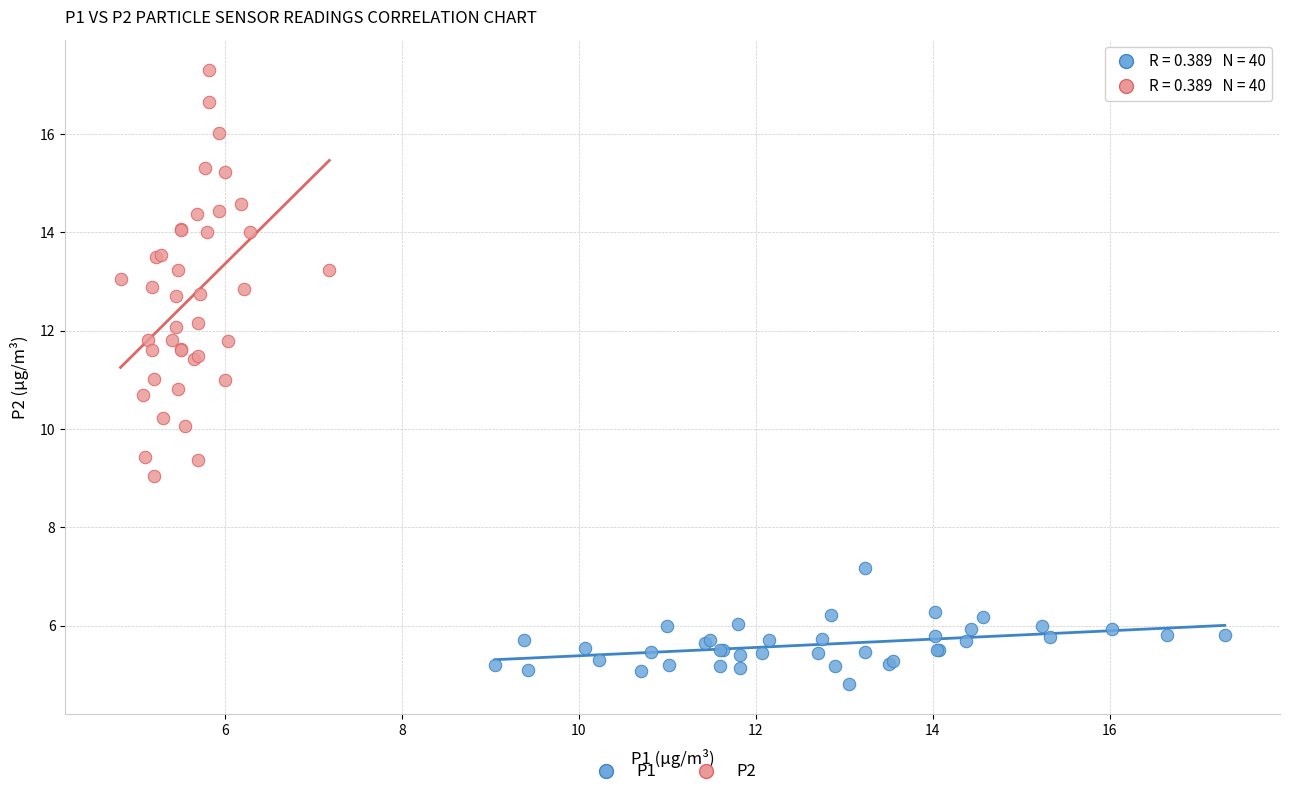

What are all the series names shown in the legend?

P1, P2